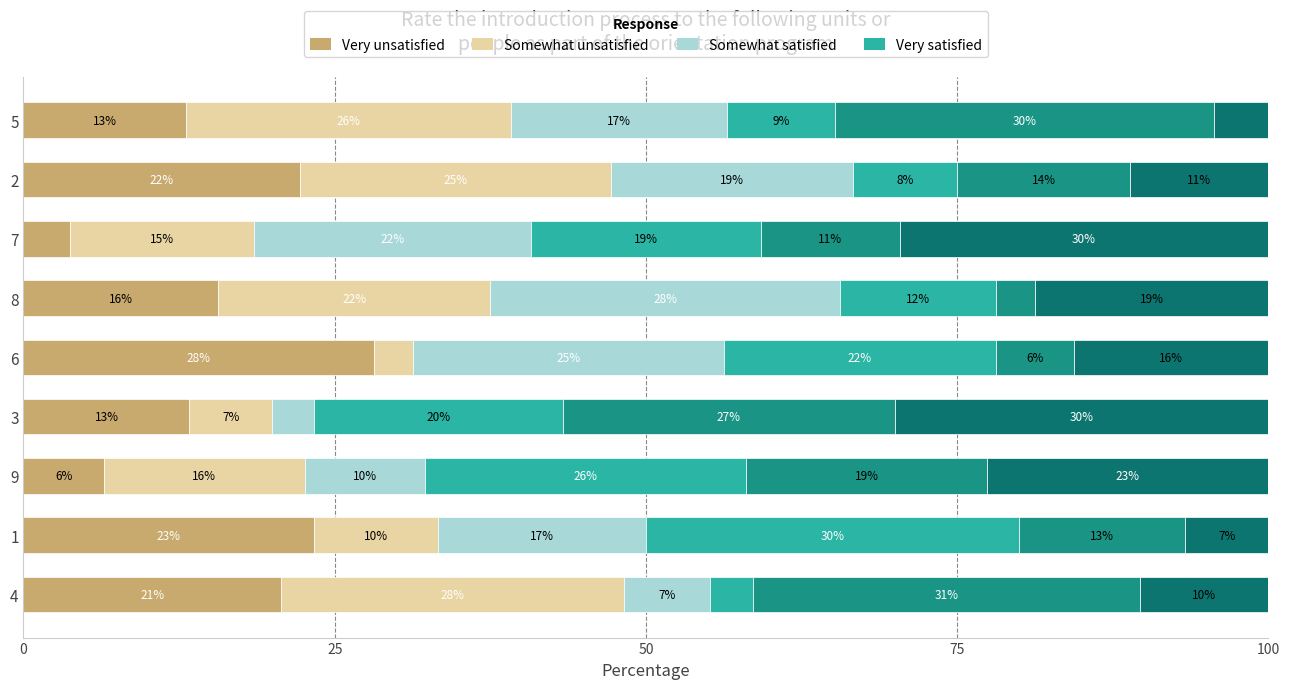

Is it true that col_8 equals 12.3 at 3?

False